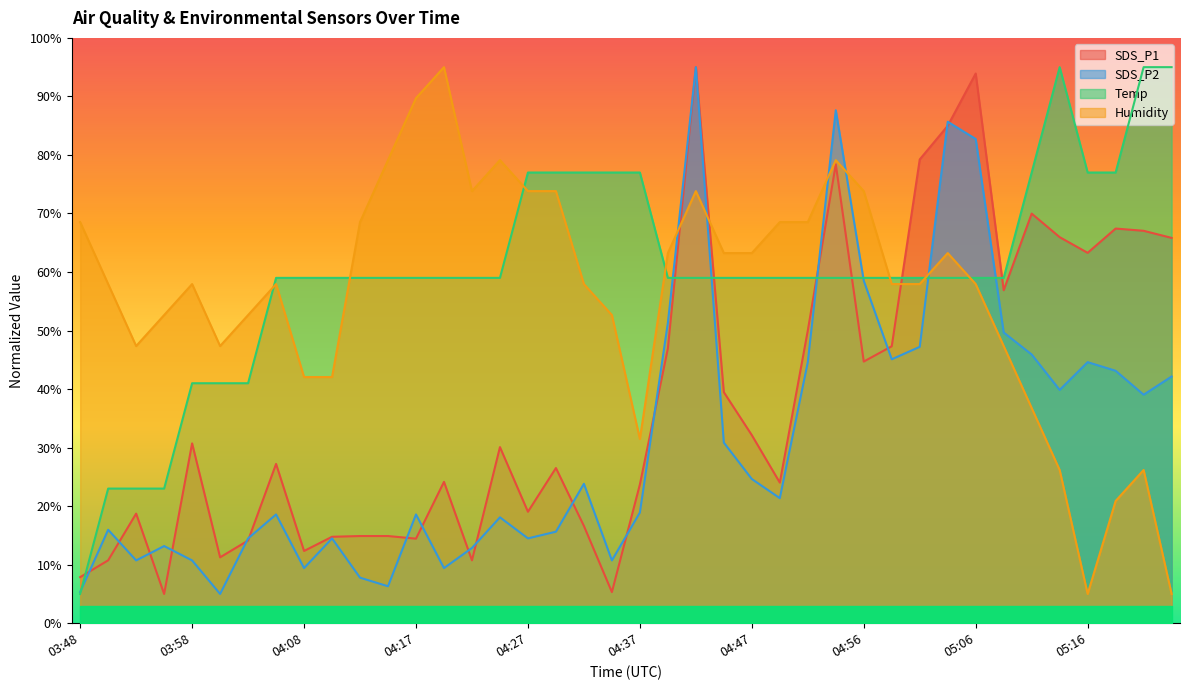

True or false: Temp and Humidity intersect in this chart.

True